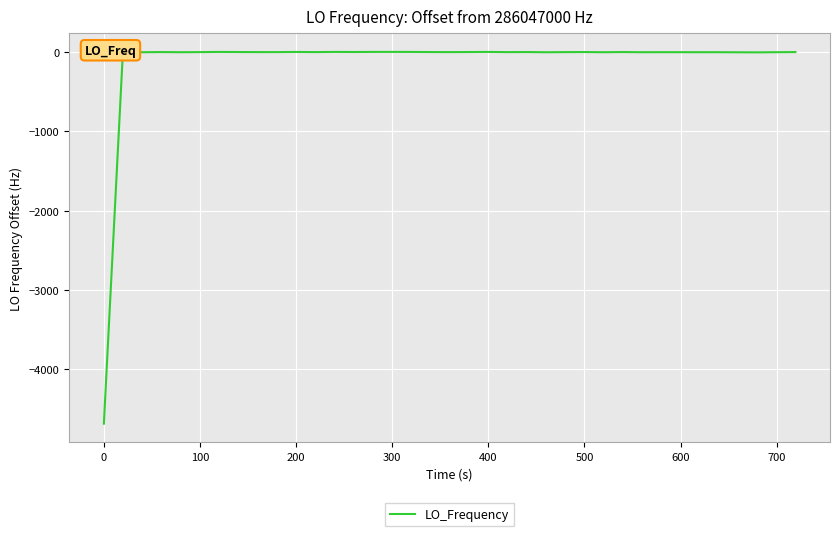

What is the difference between the maximum and minimum values?

4688.8